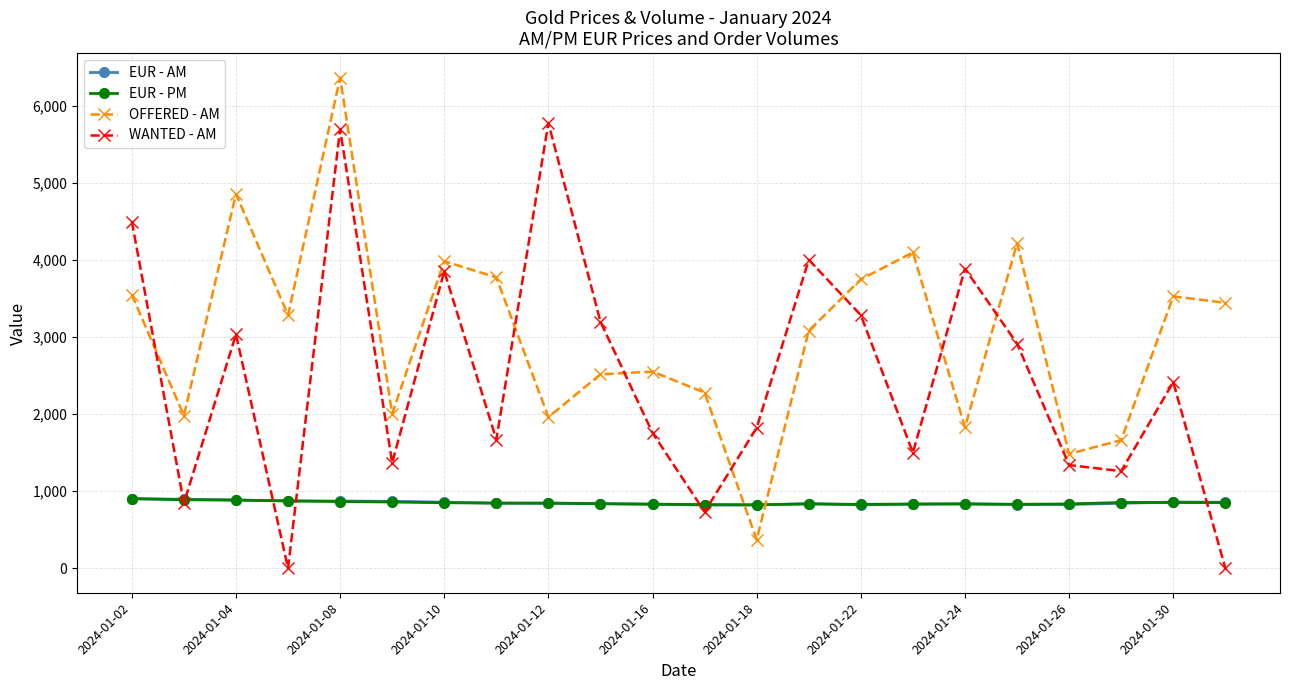

Which series has the largest total across all categories?

OFFERED - AM